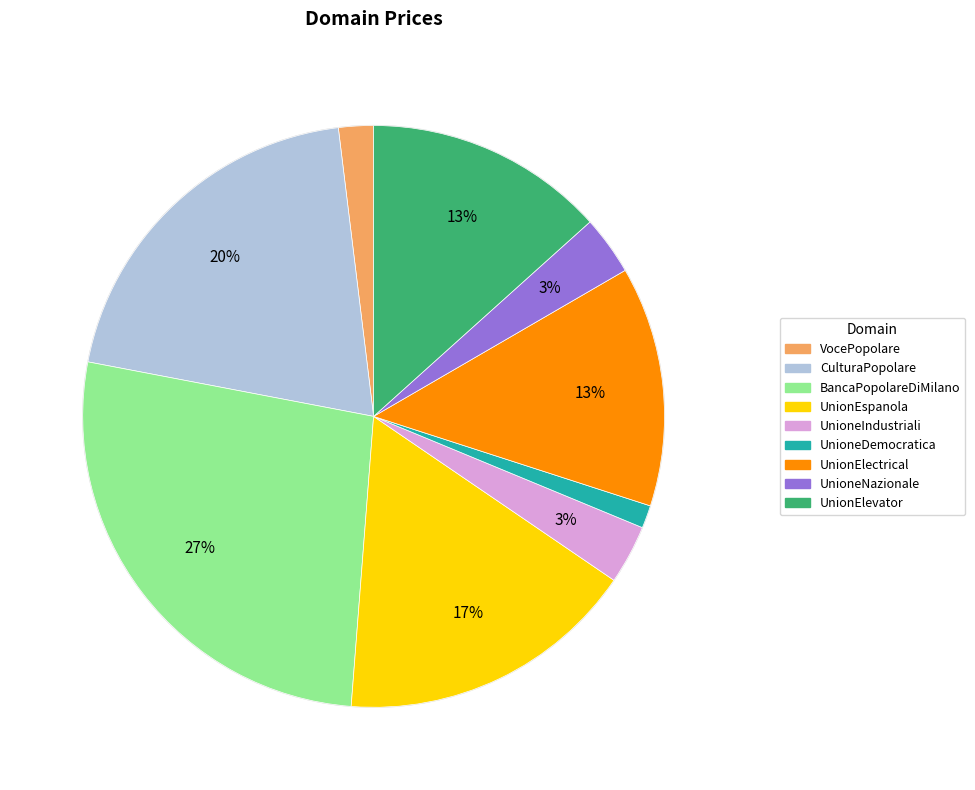

Is there any slice that represents more than half of the pie?

No